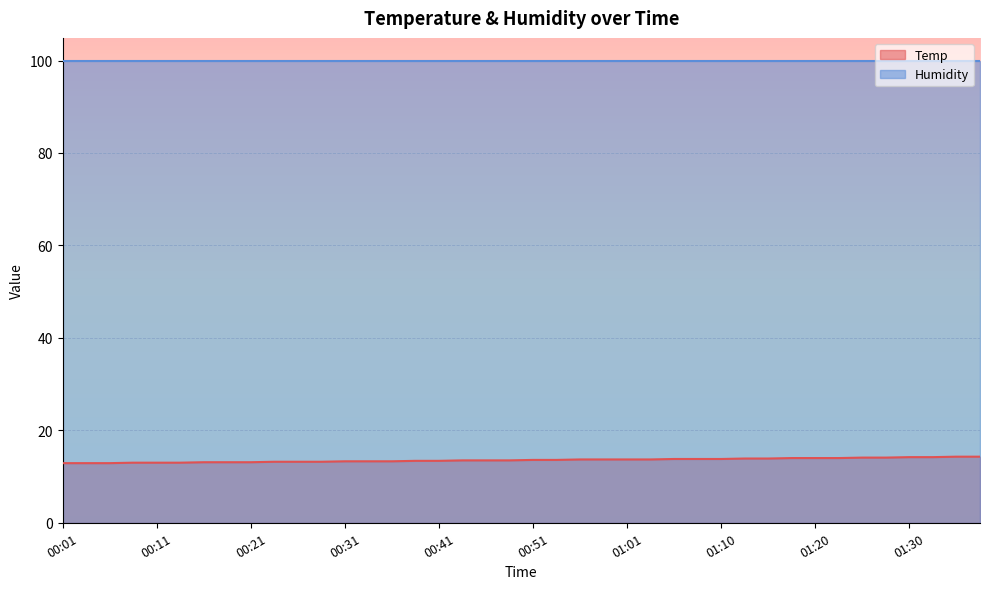

Which has a higher value, 00:14 or 00:33?

00:33